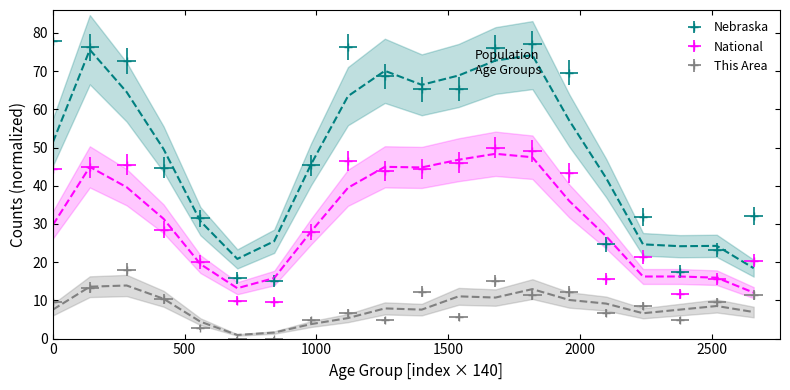

What is the difference between the second highest and second lowest values in the Nebraska series?

61.1